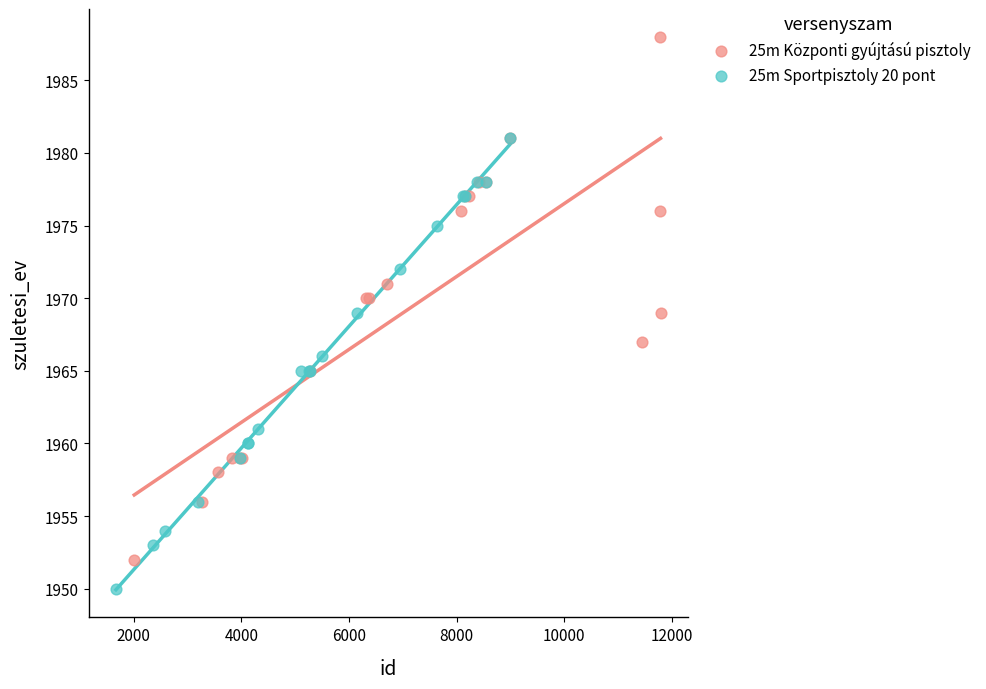

Which series contains the lowest Y value?

25m Sportpisztoly 20 pont